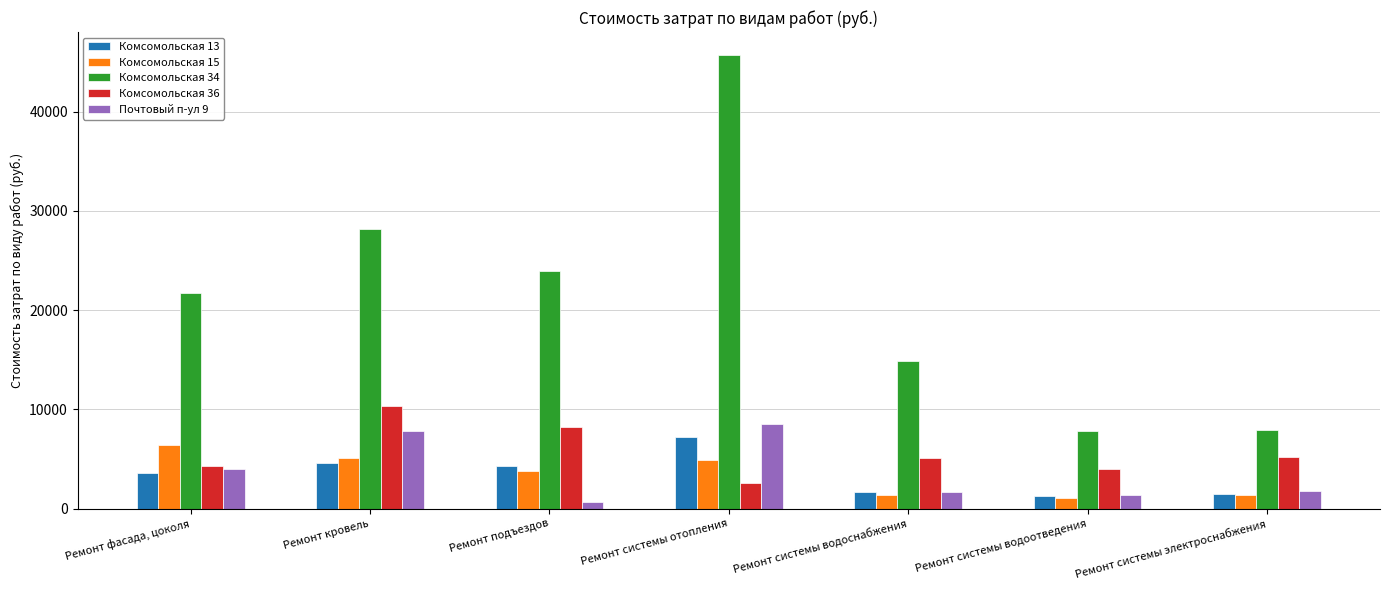

What is the difference between the Комсомольская 13 values at Ремонт кровель and Ремонт системы электроснабжения?

3152.9